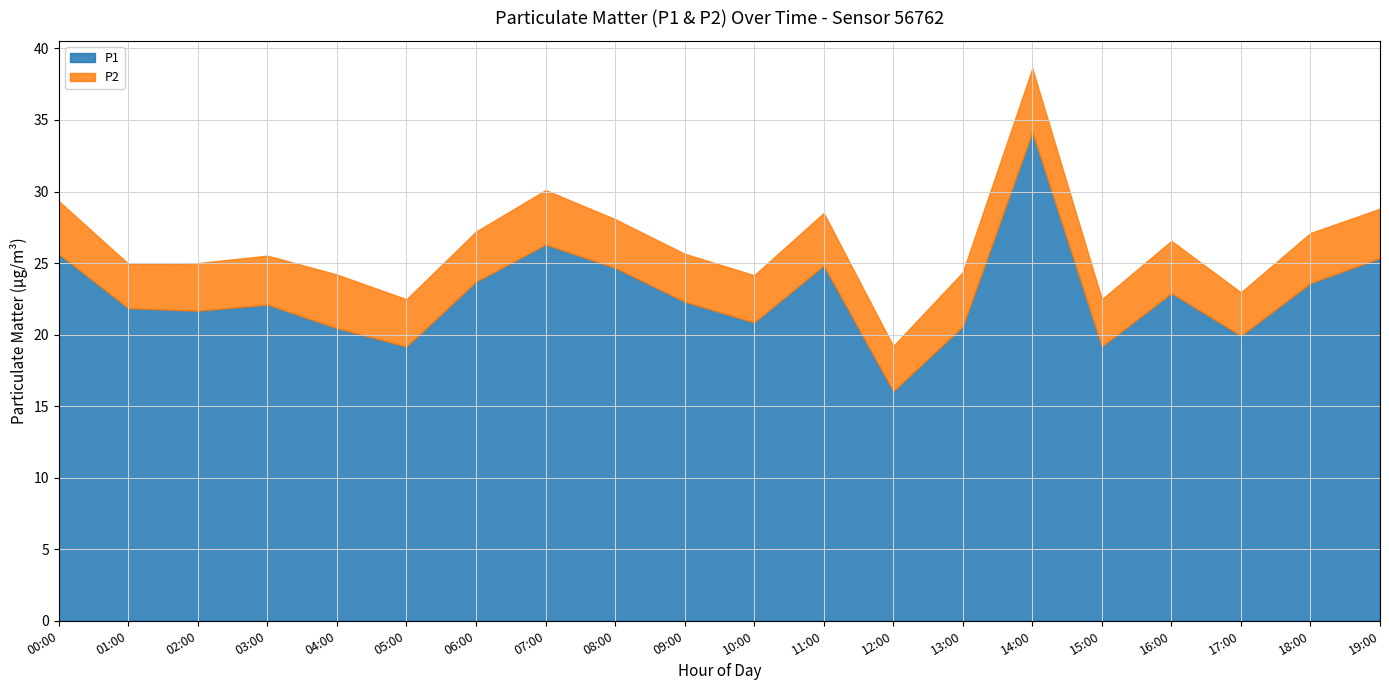

Where is the first local minimum for P1?

02:00